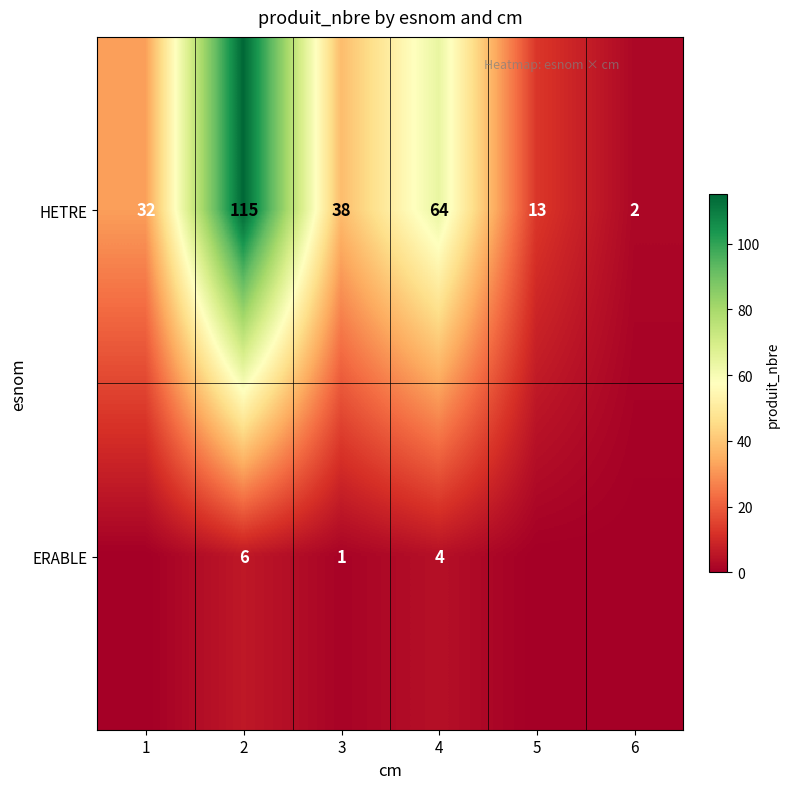

The HETRE series shows 2 at 6. True or false?

True